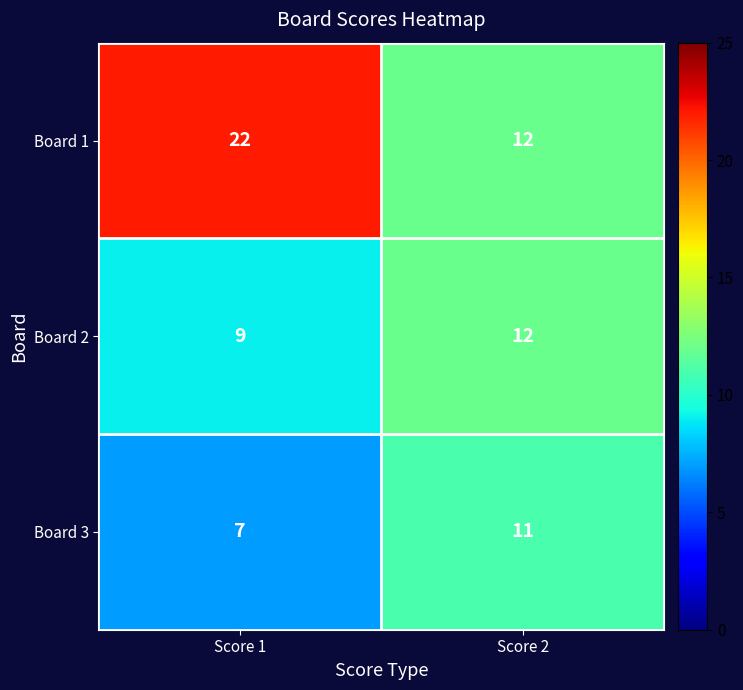

The Board 3 series shows 7 at Score 1. True or false?

True